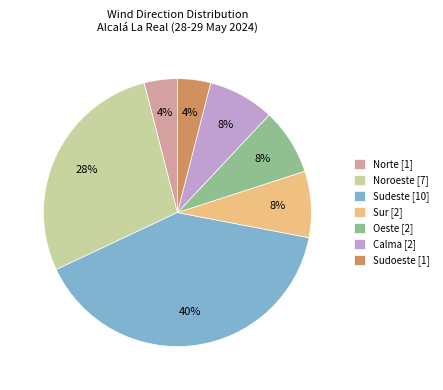

Which has a higher value, Sudeste [10] or Norte [1]?

Sudeste [10]